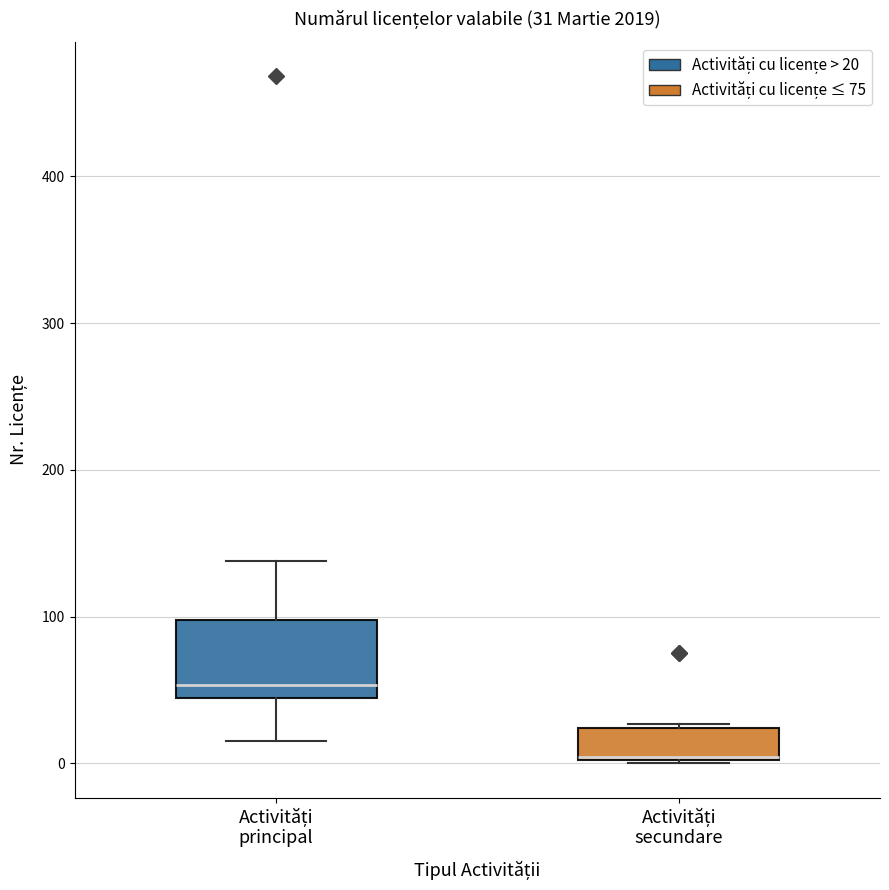

Which box is the tallest, from its lower edge to its upper edge?

Activități principal